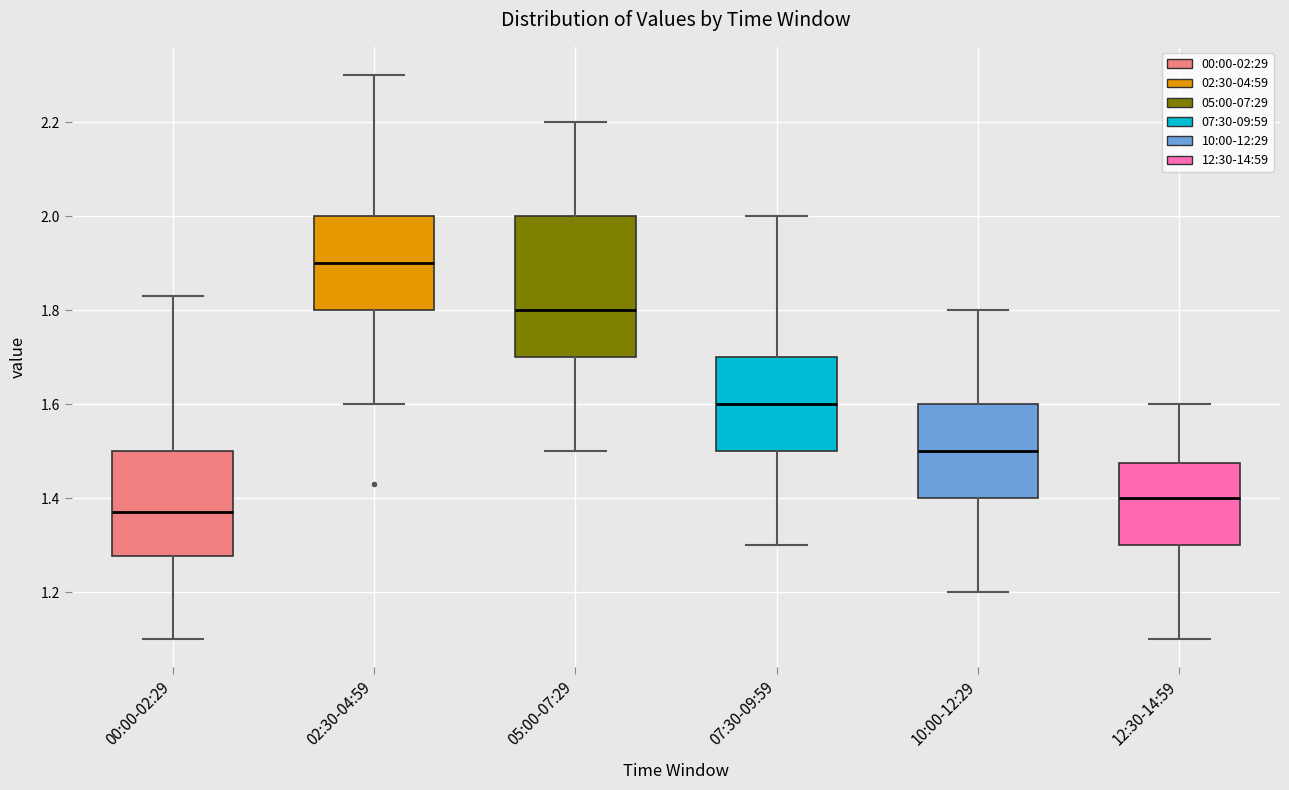

Which box has the lowest median line?

00:00-02:29